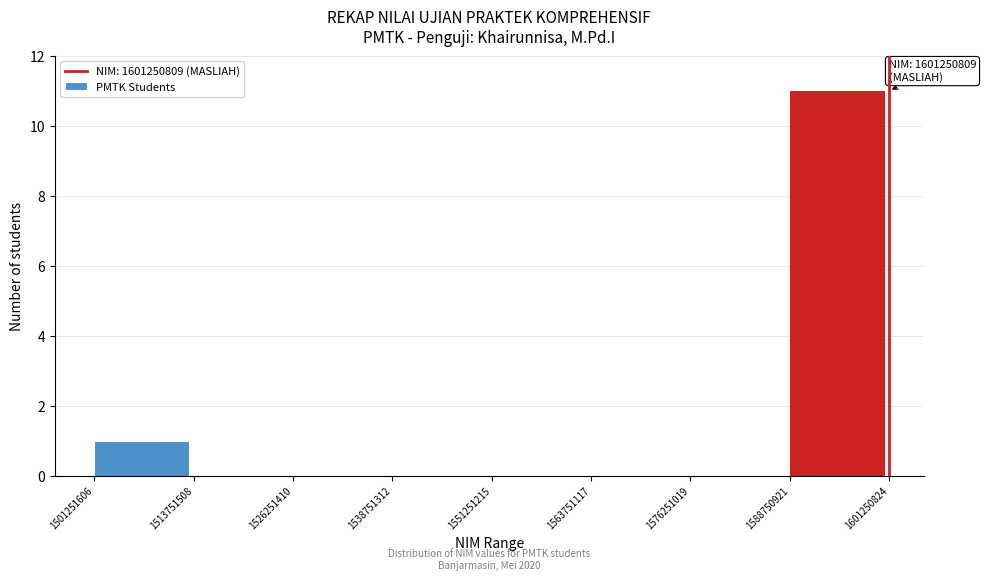

Which range on the x-axis has the tallest bar?

1588750921 to 1601250824